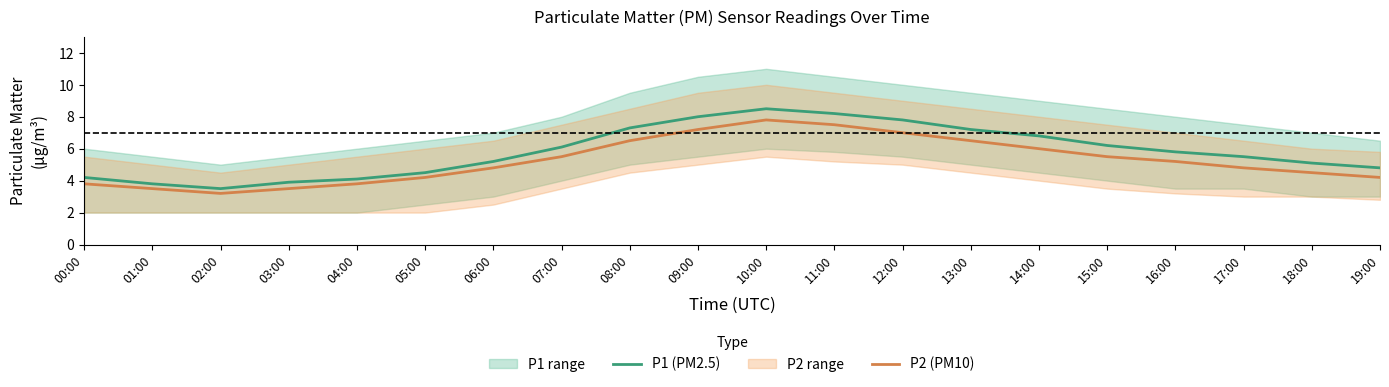

Does the chart display data point markers on the line(s)?

No